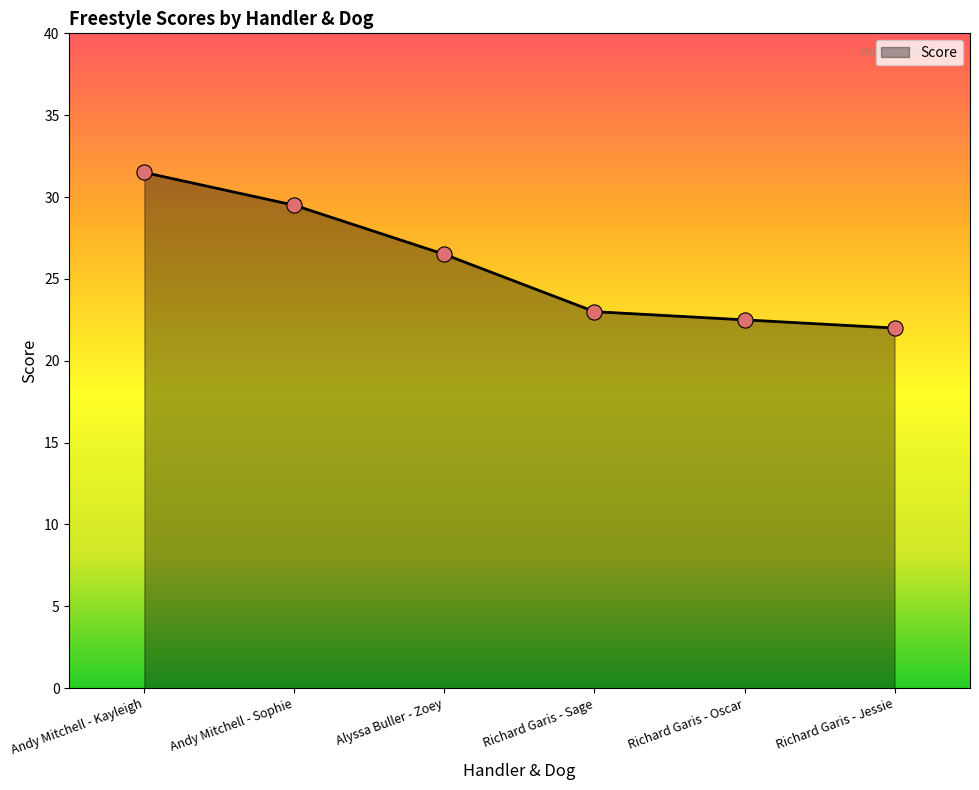

What is the ratio of the value at Andy Mitchell - Sophie to the value at Andy Mitchell - Kayleigh?

0.9